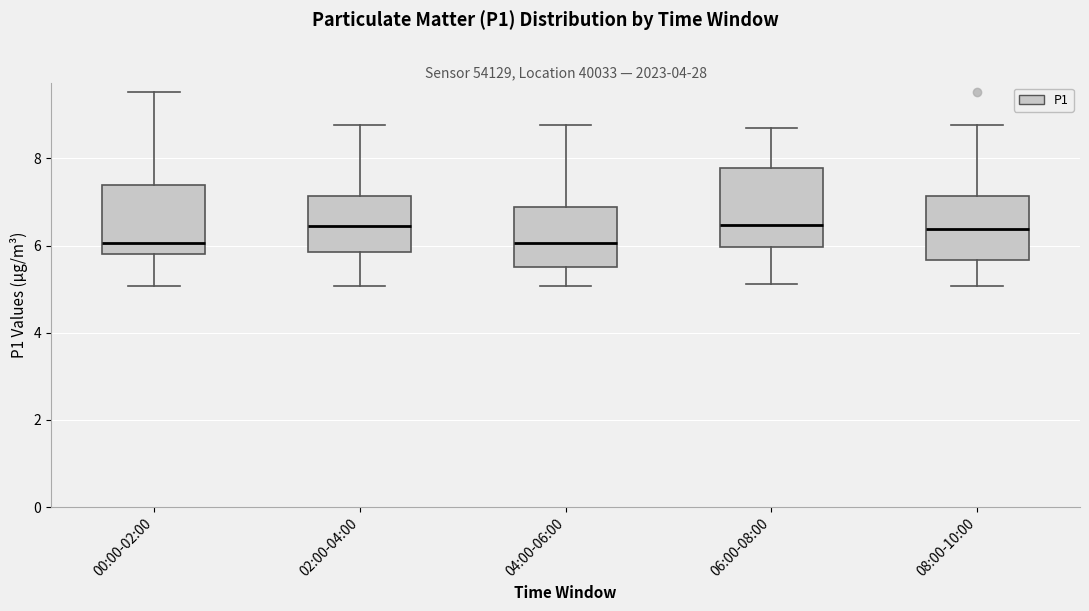

Reading left to right, read every box against the y-axis: the position of its median line, the range the box covers, and the ends of its whiskers. The values are not printed on the chart, so give them approximately, as read against the axis.

00:00-02:00: median 6.0, box 5.8 to 7.4, whiskers 5.0 to 9.6
02:00-04:00: median 6.4, box 5.8 to 7.2, whiskers 5.0 to 8.8
04:00-06:00: median 6.0, box 5.6 to 6.8, whiskers 5.0 to 8.8
06:00-08:00: median 6.4, box 6.0 to 7.8, whiskers 5.2 to 8.8
08:00-10:00: median 6.4, box 5.6 to 7.2, whiskers 5.0 to 8.8